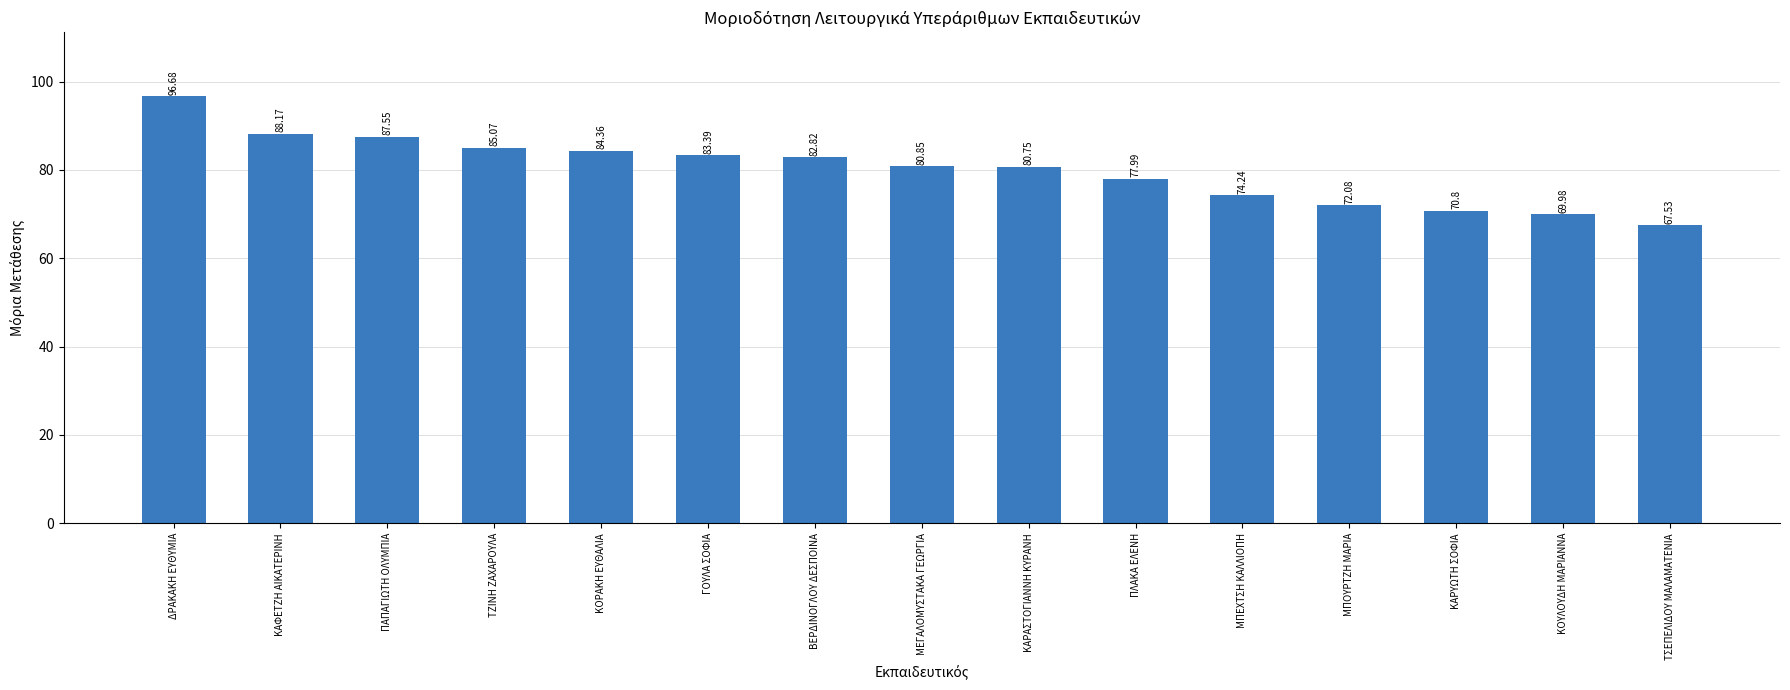

What is the minimum value shown in the chart?

67.5